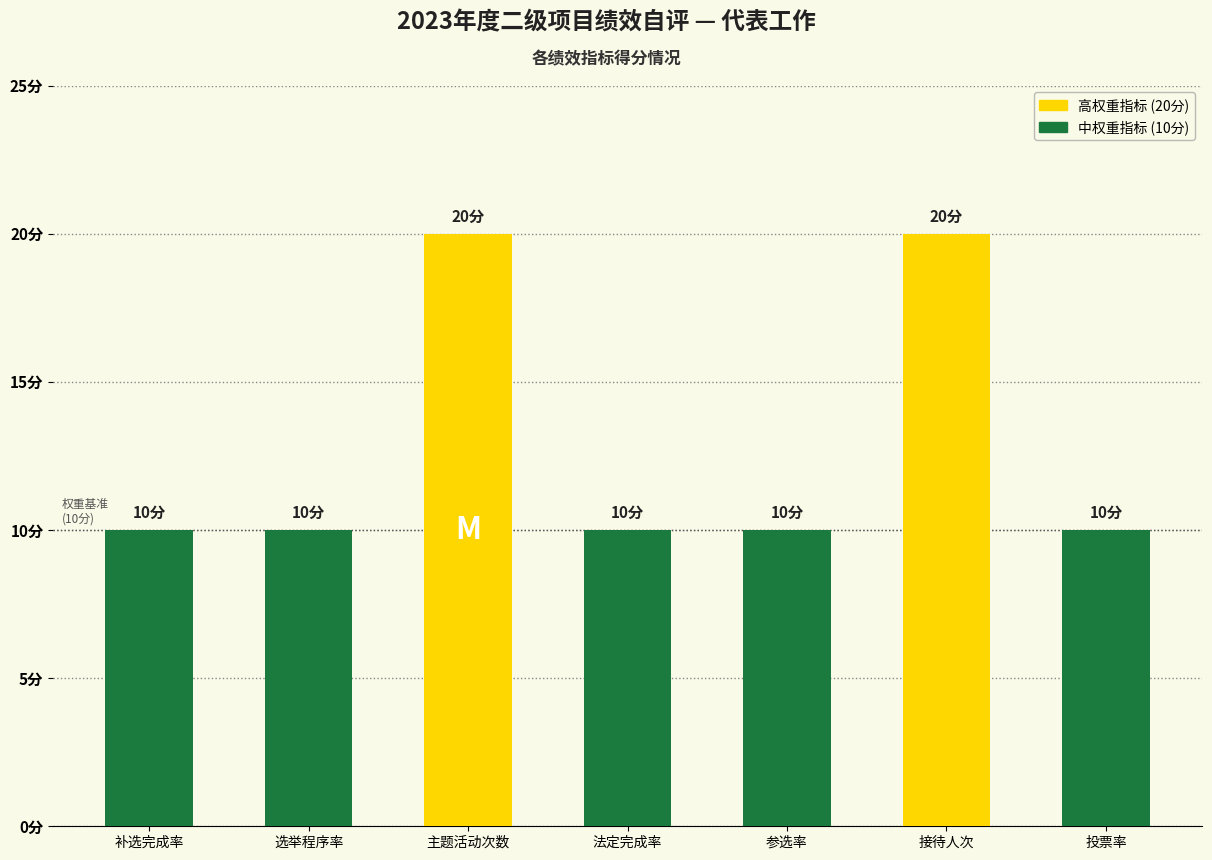

What is the change in value from 补选完成率 to 主题活动次数?

+10